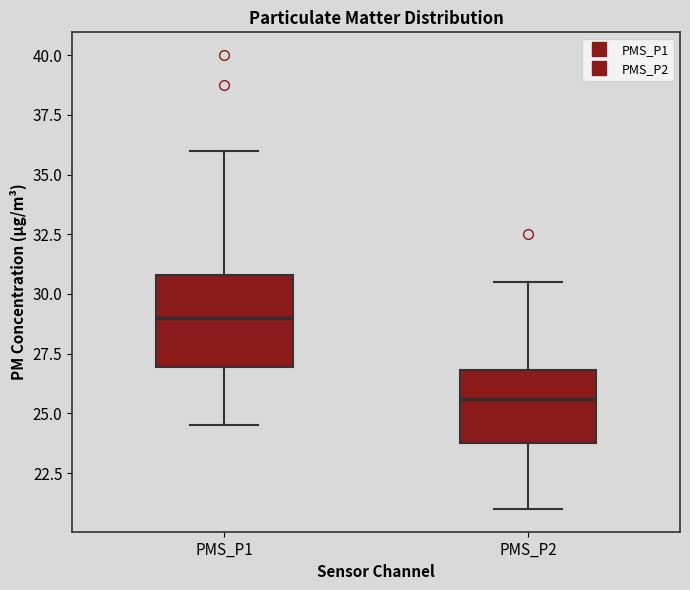

Reading left to right, read every box against the y-axis: the position of its median line, the range the box covers, and the ends of its whiskers. The values are not printed on the chart, so give them approximately, as read against the axis.

PMS_P1: median 29.0, box 27.0 to 31.0, whiskers 24.5 to 36.0
PMS_P2: median 25.5, box 24.0 to 27.0, whiskers 21.0 to 30.5